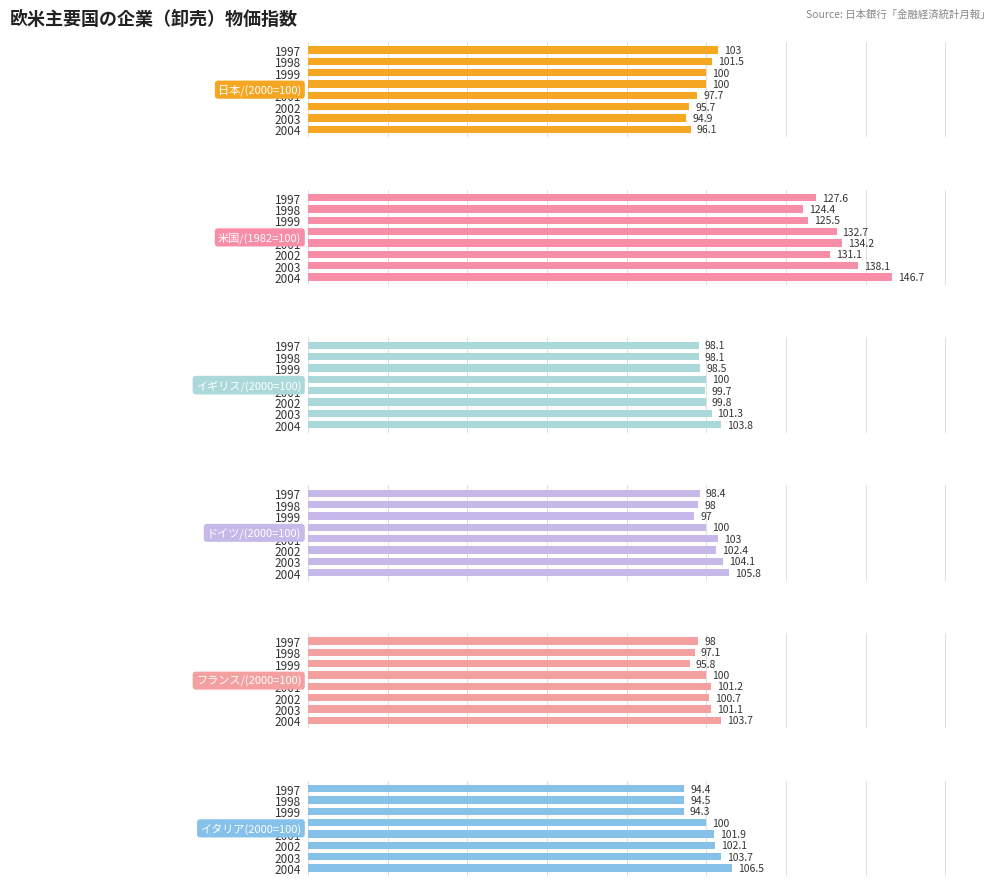

What is the difference between the 日本/(2000=100) values at 2004 and 1997?

6.9